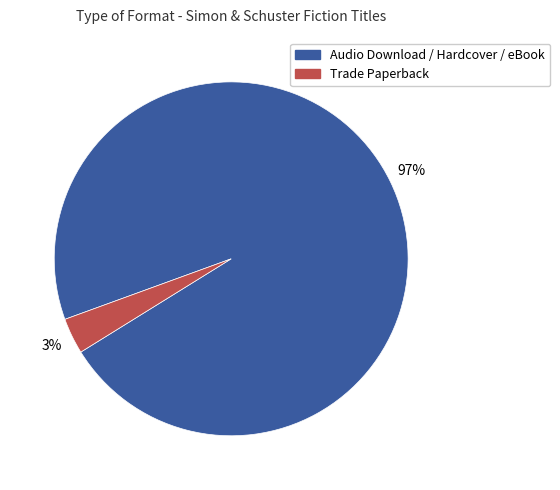

Is there any slice that represents more than half of the pie?

Yes